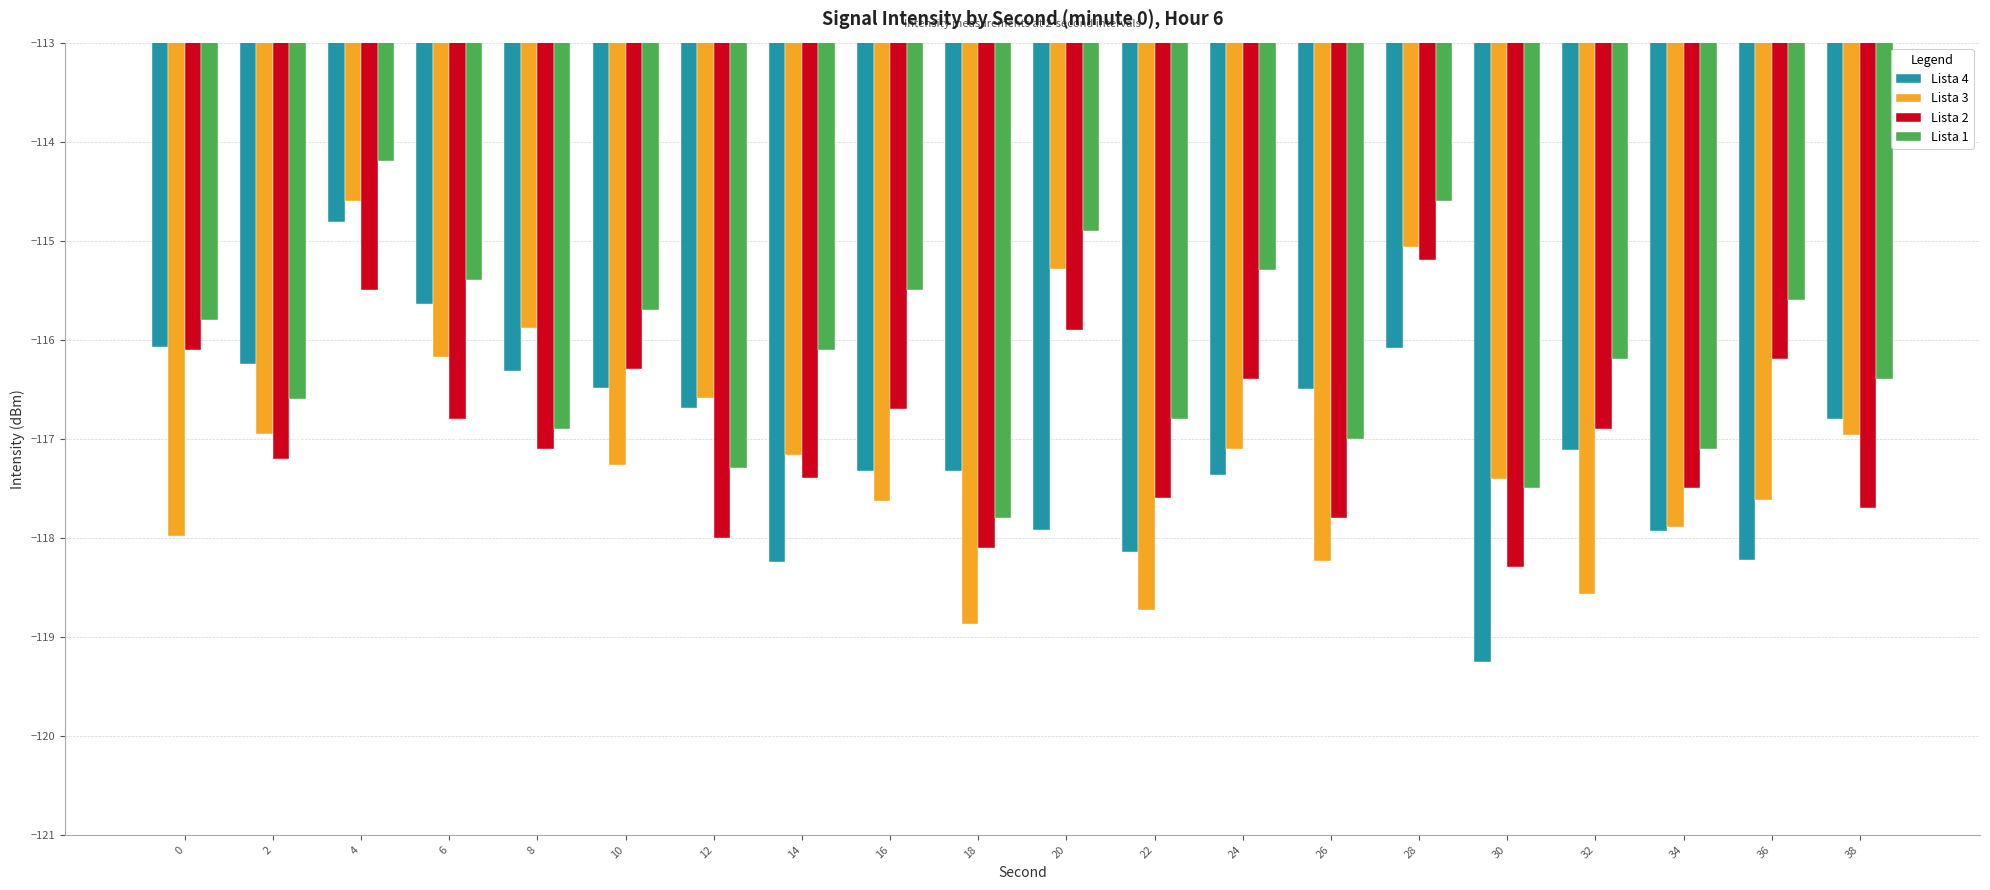

Is the value of Lista 2 at 10 greater than the value of Lista 1 at 34?

Yes